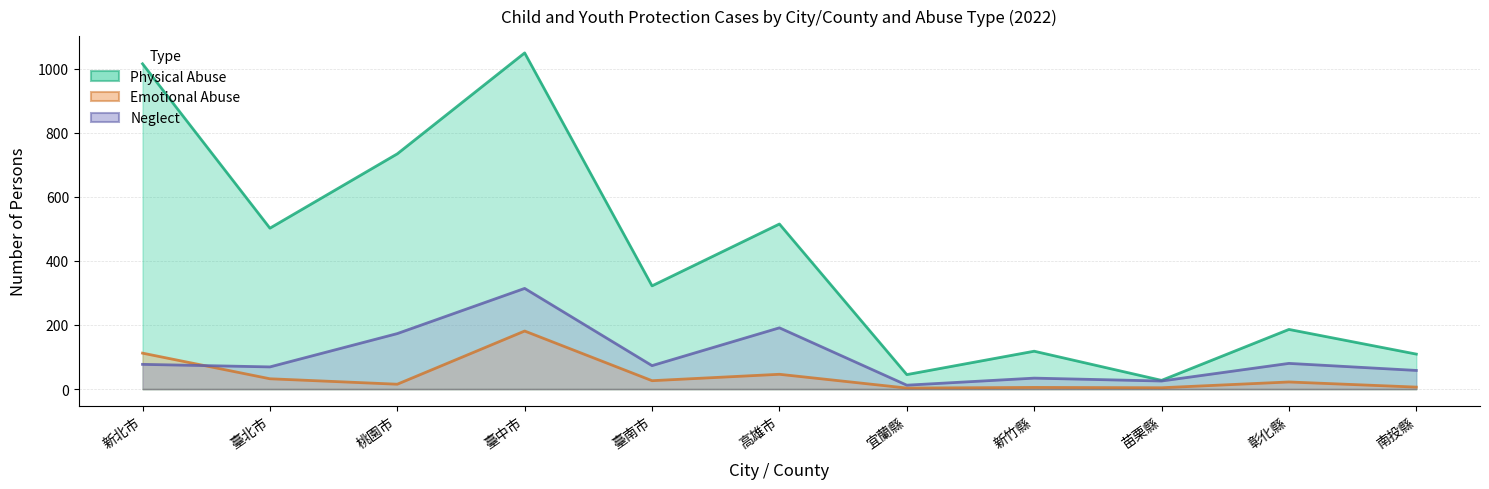

What is the difference between the second highest and minimum values in the Physical Abuse (Male) series?

988